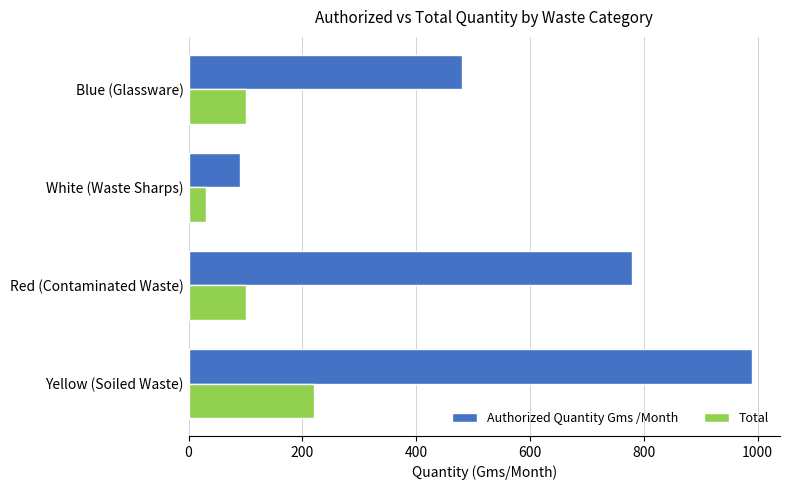

At which label does Authorized Quantity Gms /Month reach its peak?

Yellow (Soiled Waste)